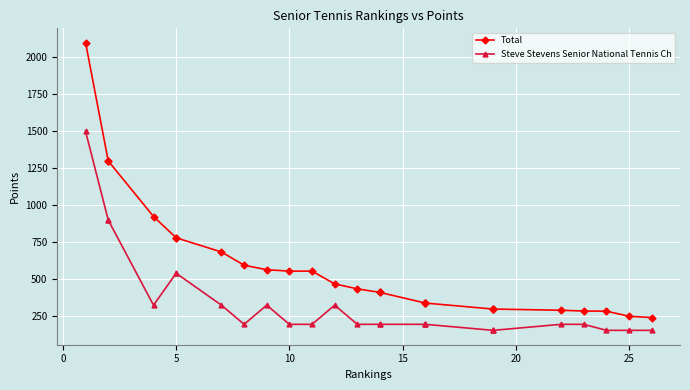

What is the difference between the maximum and minimum values in the Steve Stevens Senior National Tennis Ch series?

1346.3